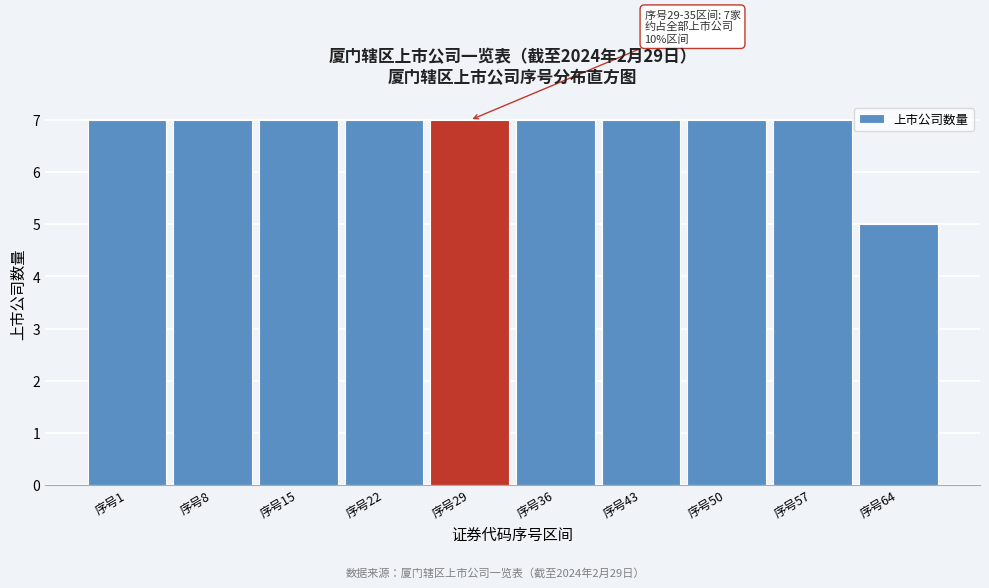

Reading left to right, transcribe all the data shown in this chart.

序号1=7	序号8=7	序号15=7	序号22=7	序号29=7	序号36=7	序号43=7	序号50=7	序号57=7	序号64=5